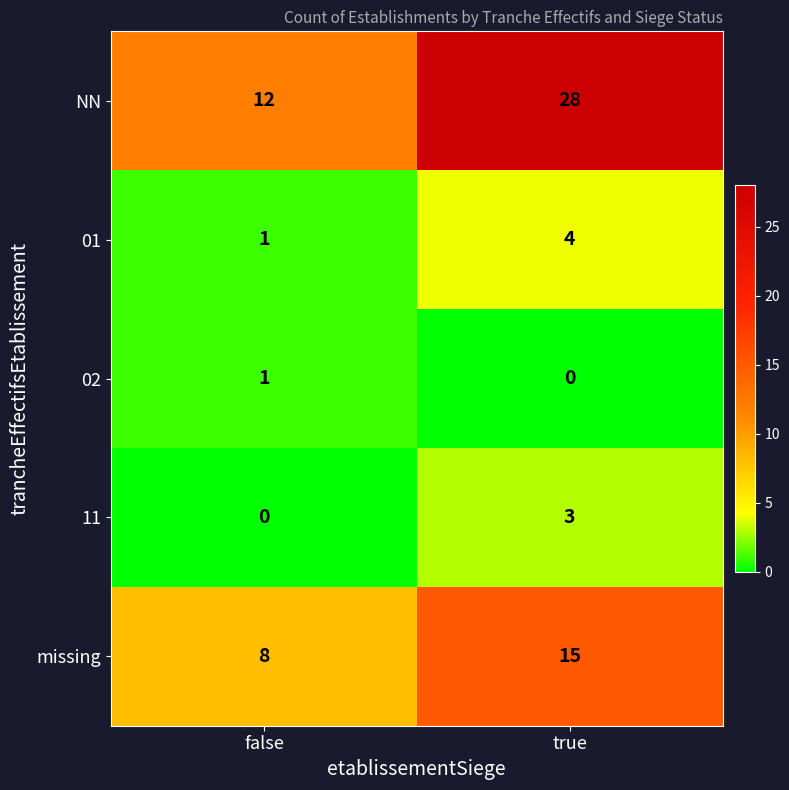

What is the sum of the 01 values at false and true?

5